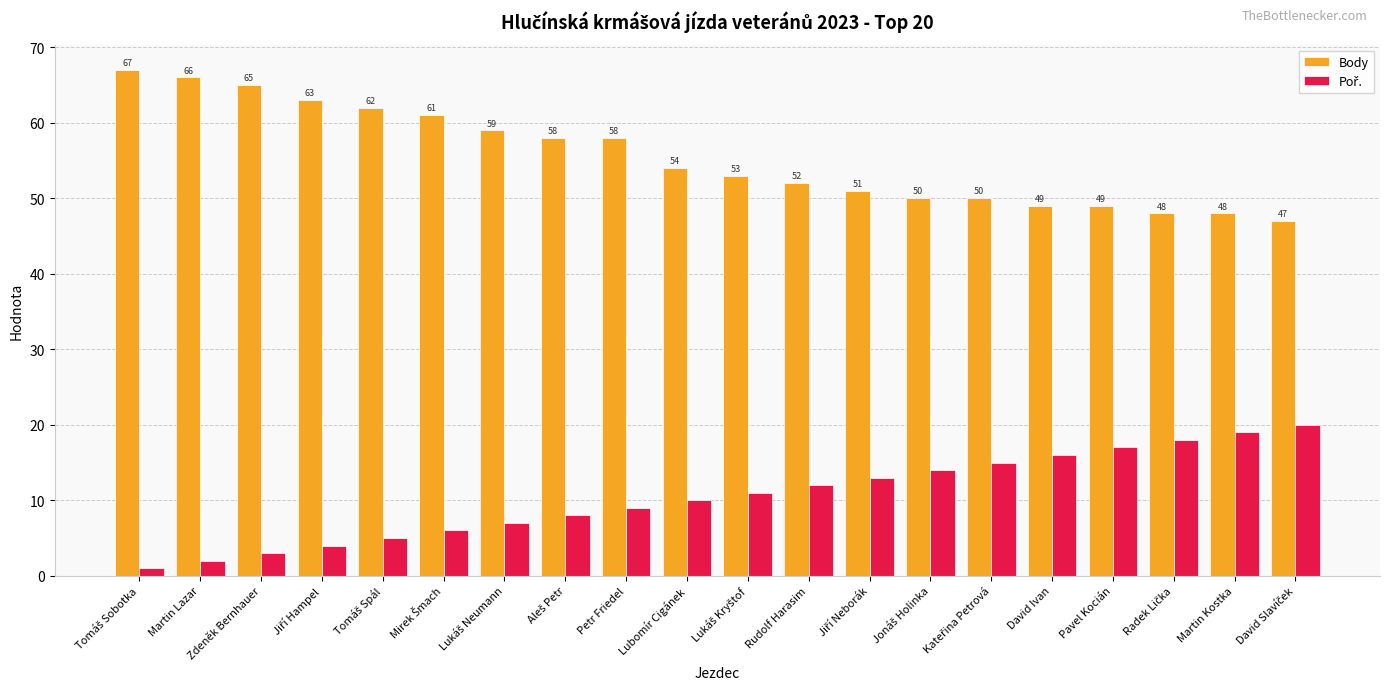

Which series has the largest total across all categories?

Body